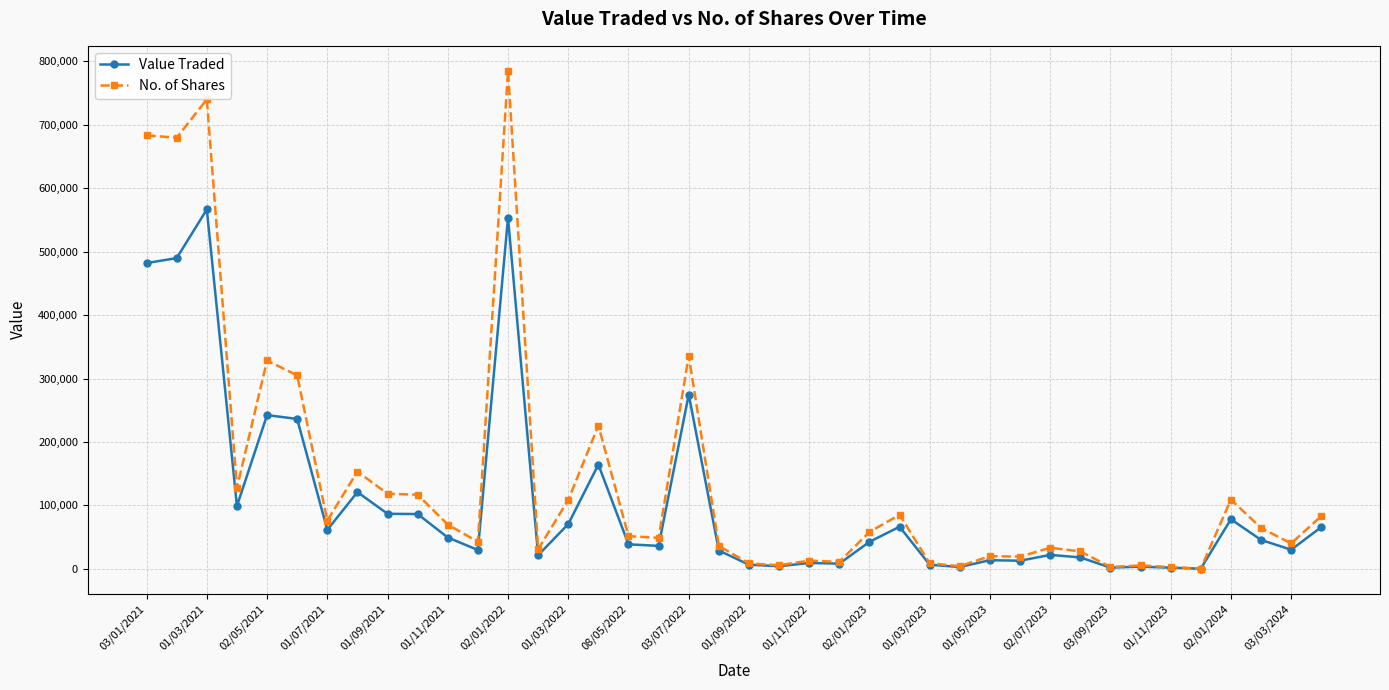

True or false: Value Traded has more than 1 points higher than both neighbors.

True